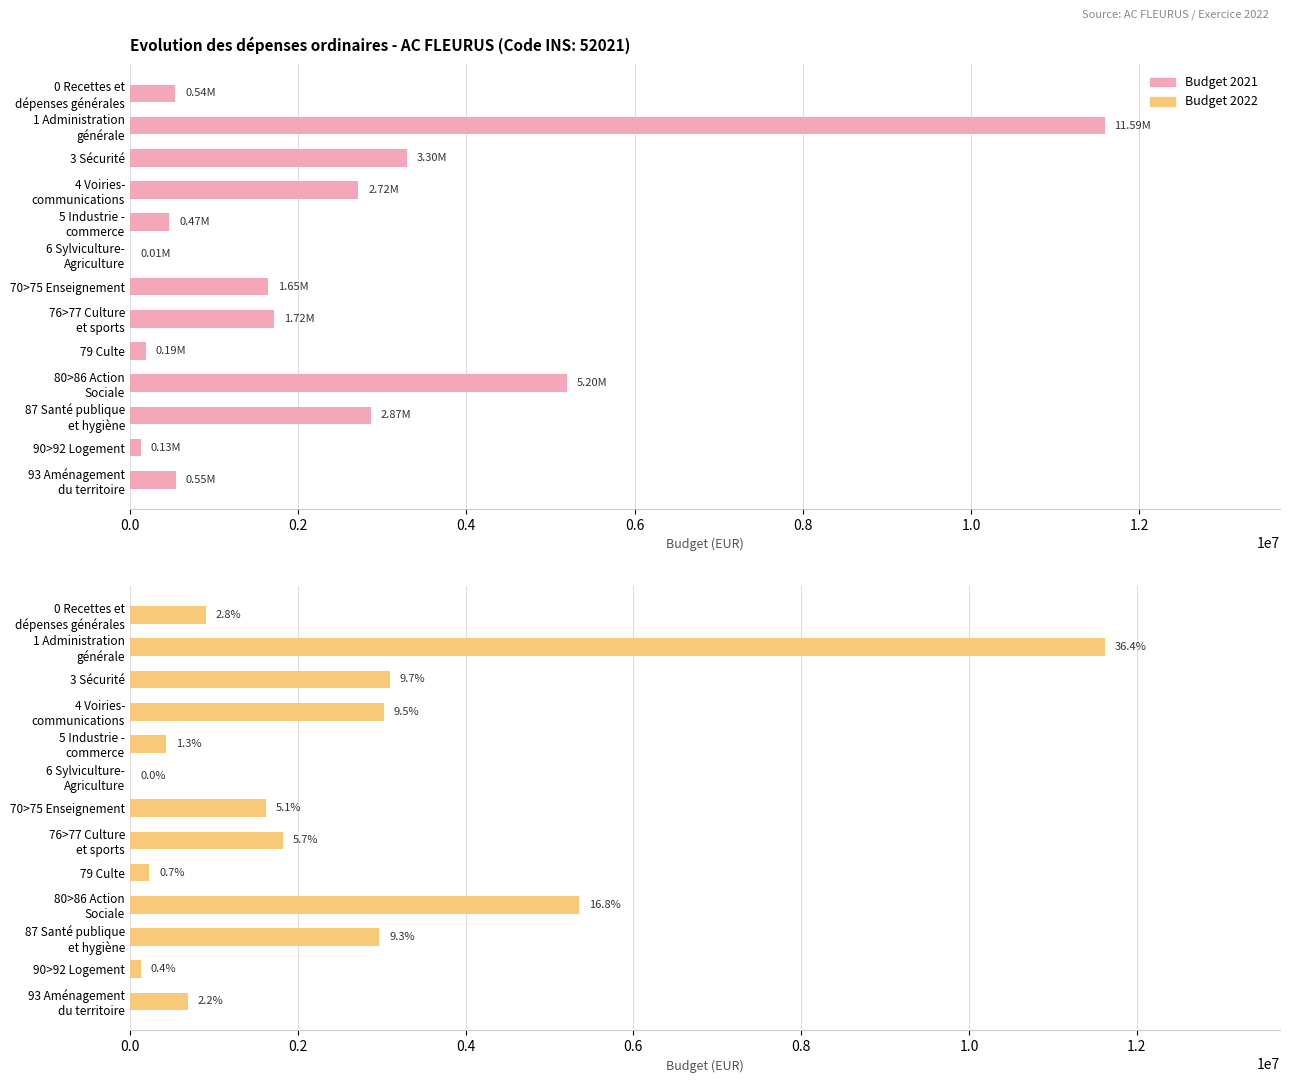

Reading left to right, transcribe all the data shown in this chart.

2021: 0 Recettes et
dépenses générales=541977.8	1 Administration
générale=11588314.4	3 Sécurité=3299487.9	4 Voiries-
communications=2717232.4	5 Industrie -
commerce=470764.3	6 Sylviculture-
Agriculture=6000.0	70>75 Enseignement=1645283.6	76>77 Culture
et sports=1716719.3	79 Culte=186626.6	80>86 Action
Sociale=5197886.8	87 Santé publique
et hygiène=2867322.6	90>92 Logement=129429.2	93 Aménagement
du territoire=550570.7
2022: 0 Recettes et
dépenses générales=905117.4	1 Administration
générale=11615732.6	3 Sécurité=3099366.2	4 Voiries-
communications=3023682.6	5 Industrie -
commerce=428986.0	6 Sylviculture-
Agriculture=6000.0	70>75 Enseignement=1624830.0	76>77 Culture
et sports=1826856.0	79 Culte=231405.3	80>86 Action
Sociale=5352141.9	87 Santé publique
et hygiène=2972946.7	90>92 Logement=129701.7	93 Aménagement
du territoire=692034.4